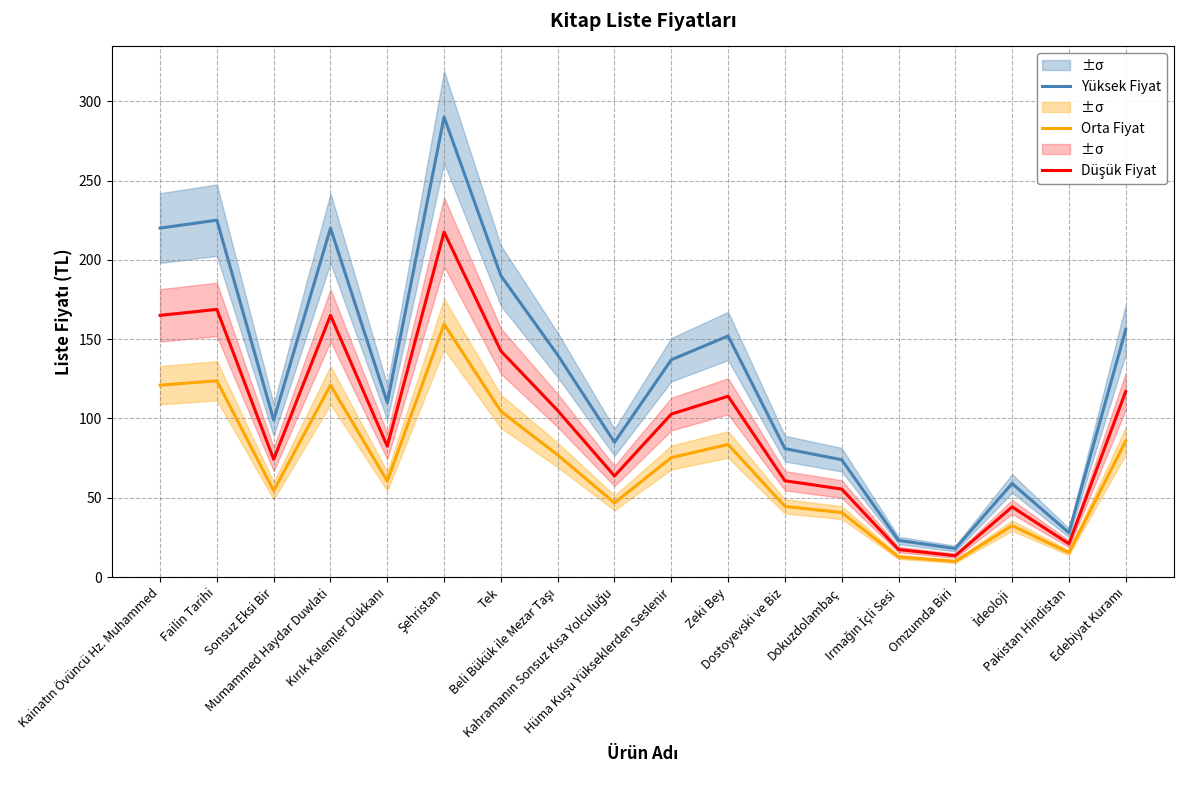

What are all the series names shown in the legend?

Yüksek Fiyat, Orta Fiyat, Düşük Fiyat